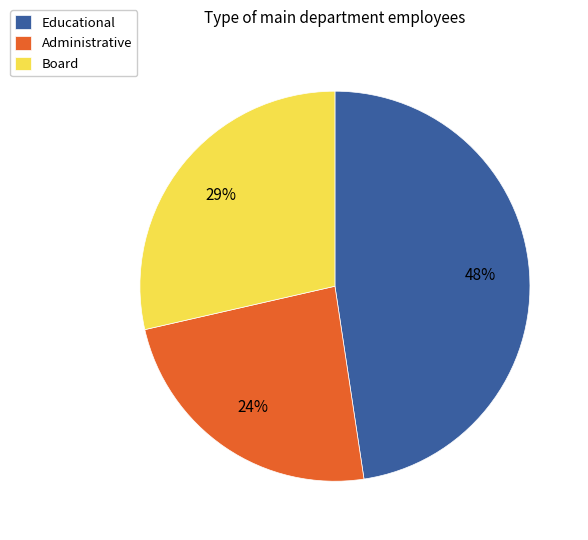

To the nearest percent, what percentage of the pie is Administrative?

24%